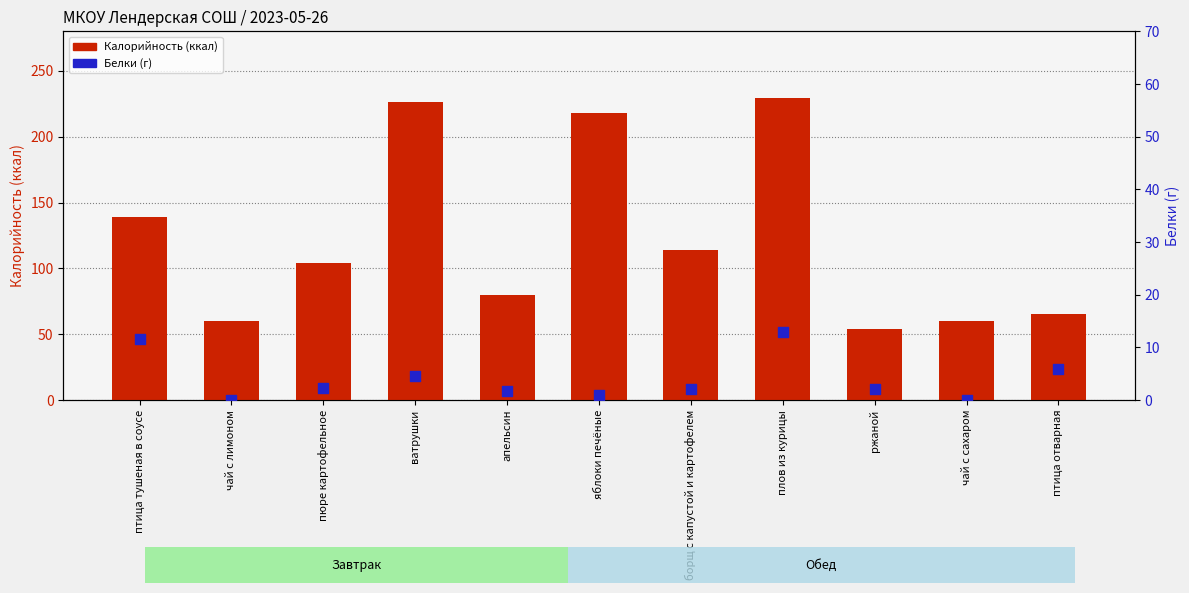

Which series has the largest total across all categories?

Калорийность (ккал)